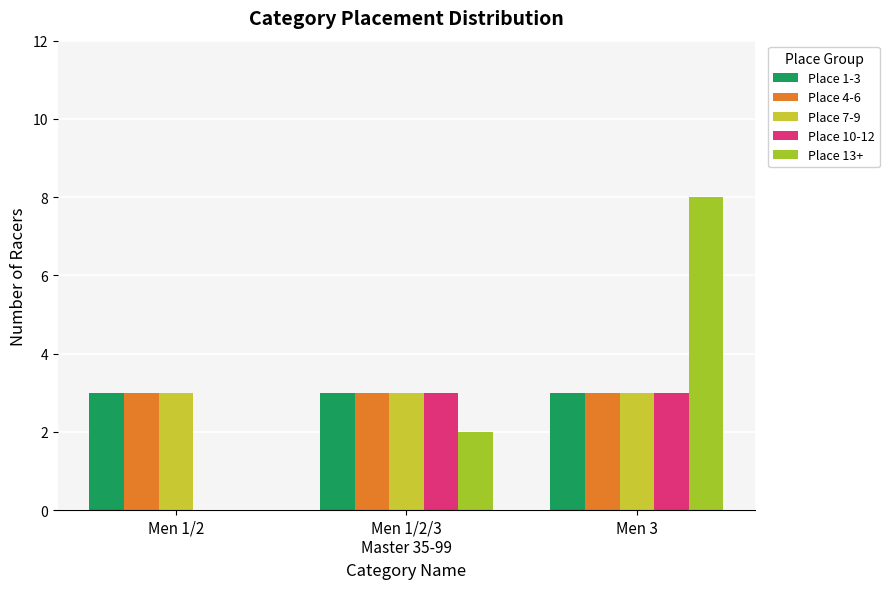

At which category is the sum across all series the highest?

Men 3